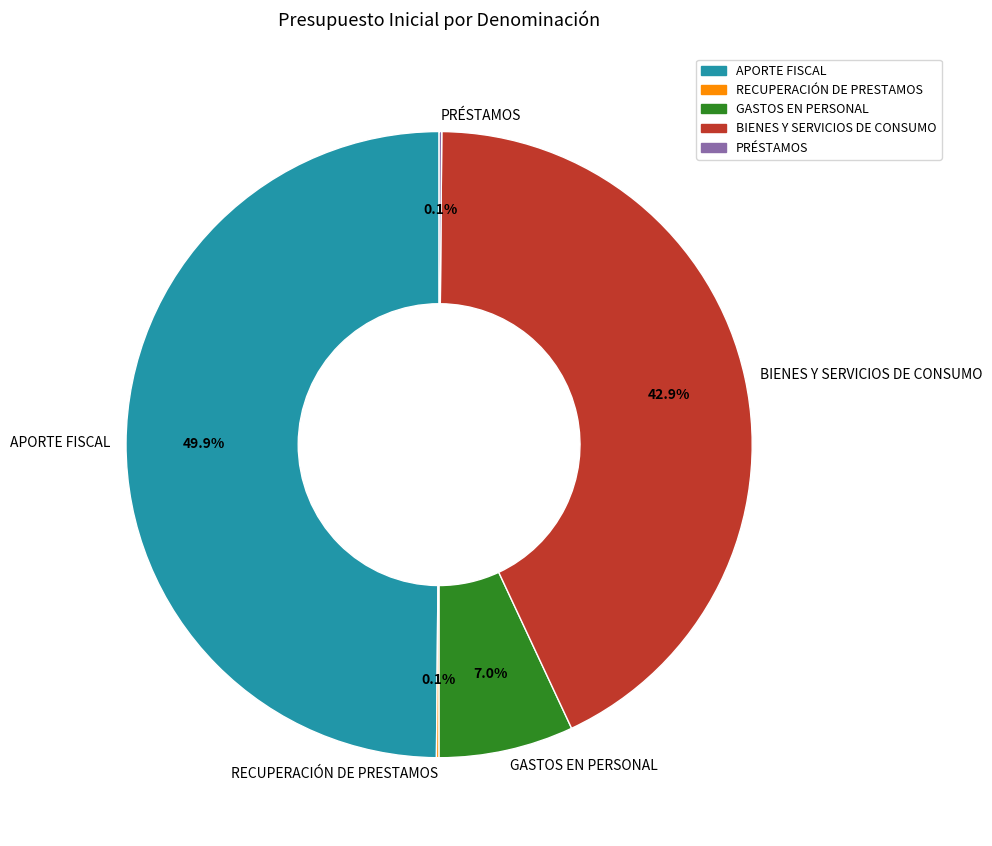

Is BIENES Y SERVICIOS DE CONSUMO the majority of the pie?

No